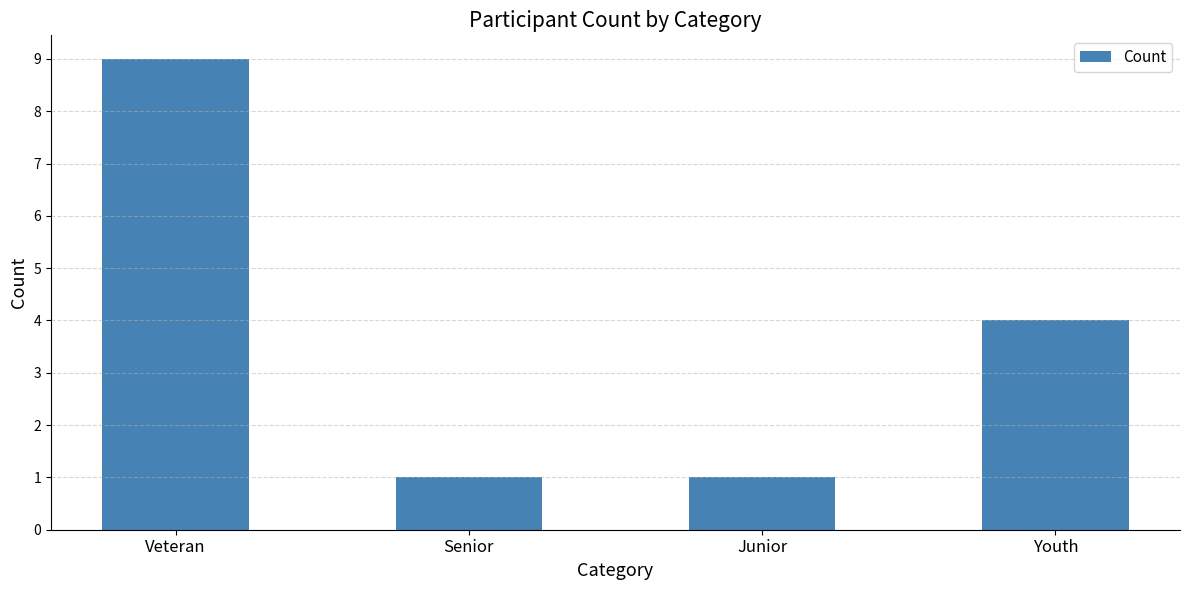

Reading left to right, extract all data points from this chart.

Veteran=9	Senior=1	Junior=1	Youth=4